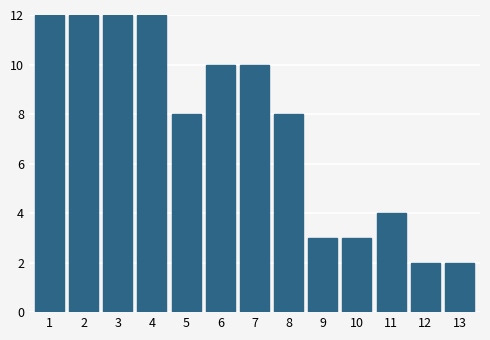

Reading right to left, extract all data points from this chart.

13=2	12=2	11=4	10=3	9=3	8=8	7=10	6=10	5=8	4=12	3=12	2=12	1=12